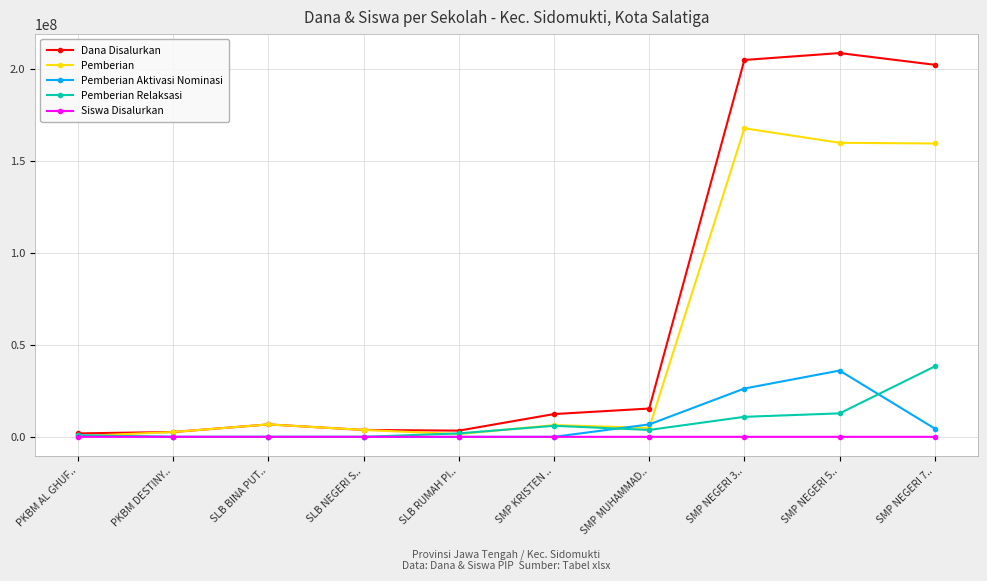

What is the maximum value shown in the chart?

208500000